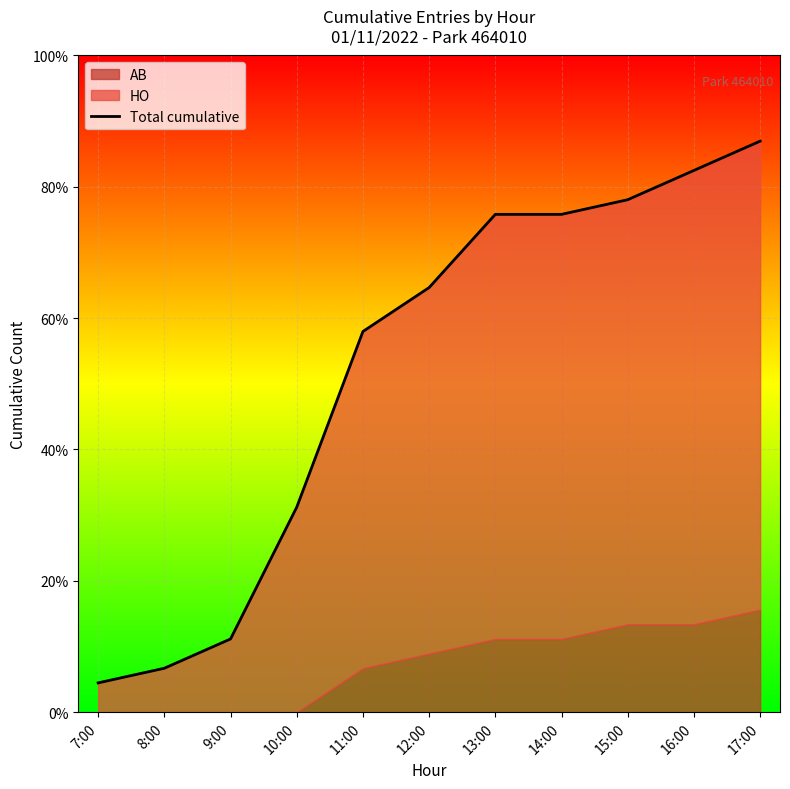

How many lines are shown in the chart?

1